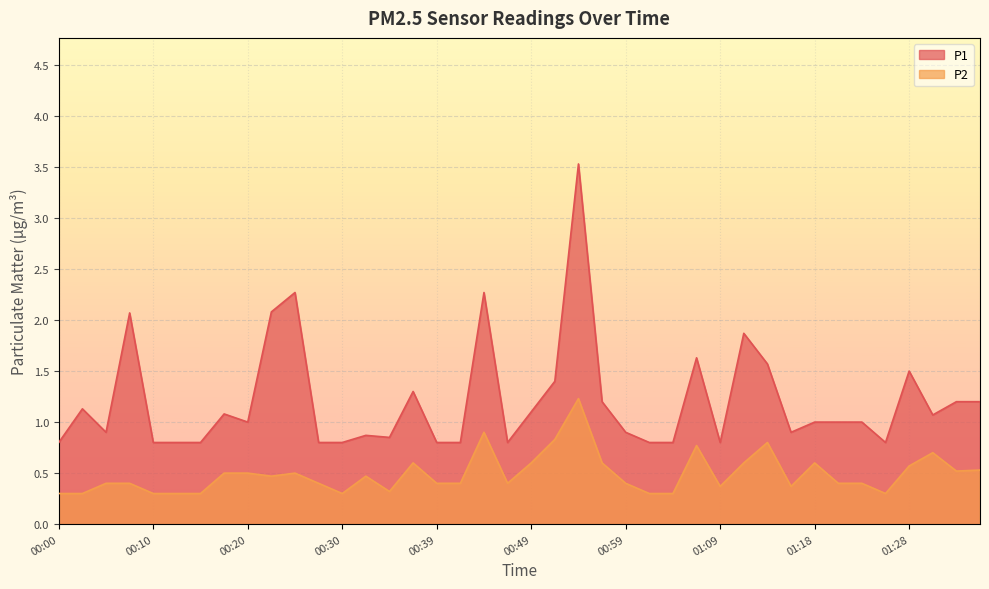

At which category is the sum across all series the highest?

00:54